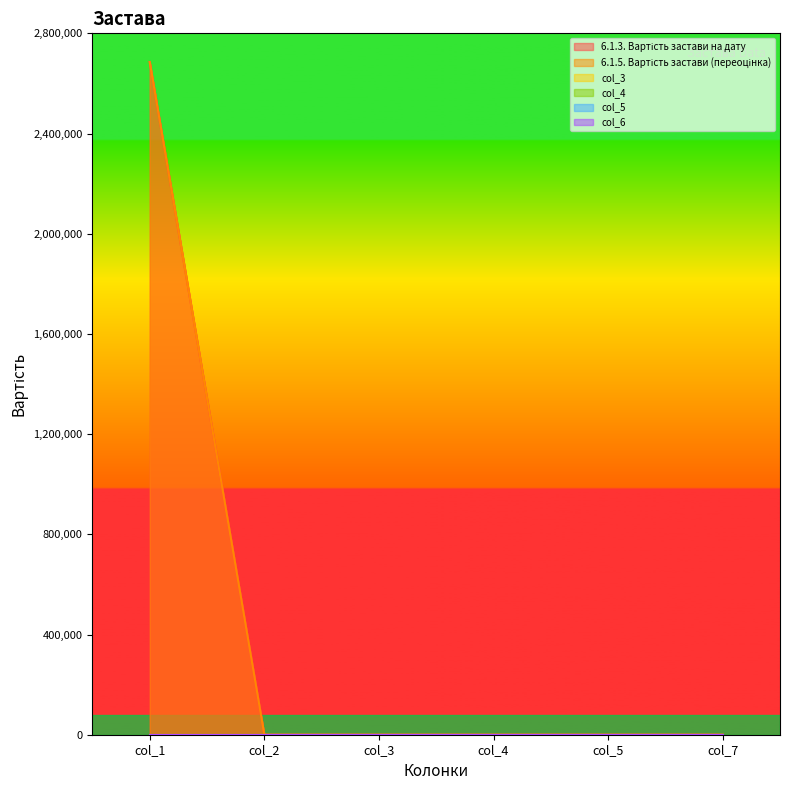

Between col_2 and col_5, which series saw the biggest shift?

6.1.3. Вартість застави на дату